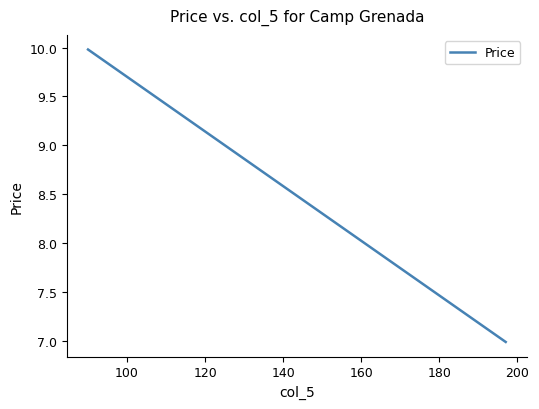

How many lines are shown in the chart?

1